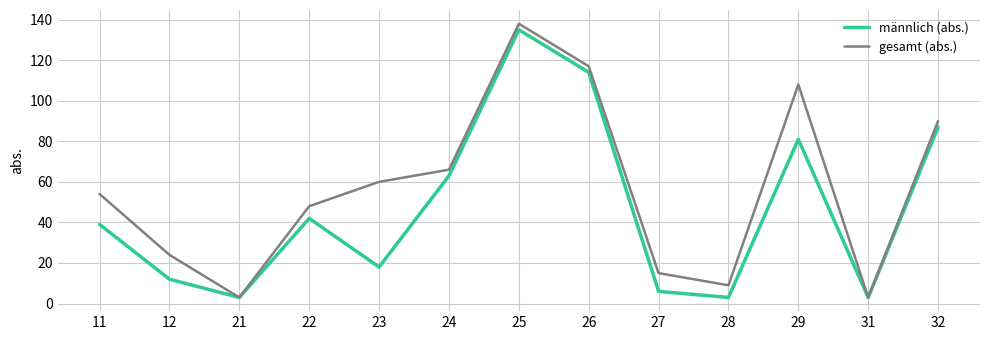

List the series in order of their overall mean, lowest first.

männlich (abs.), gesamt (abs.)